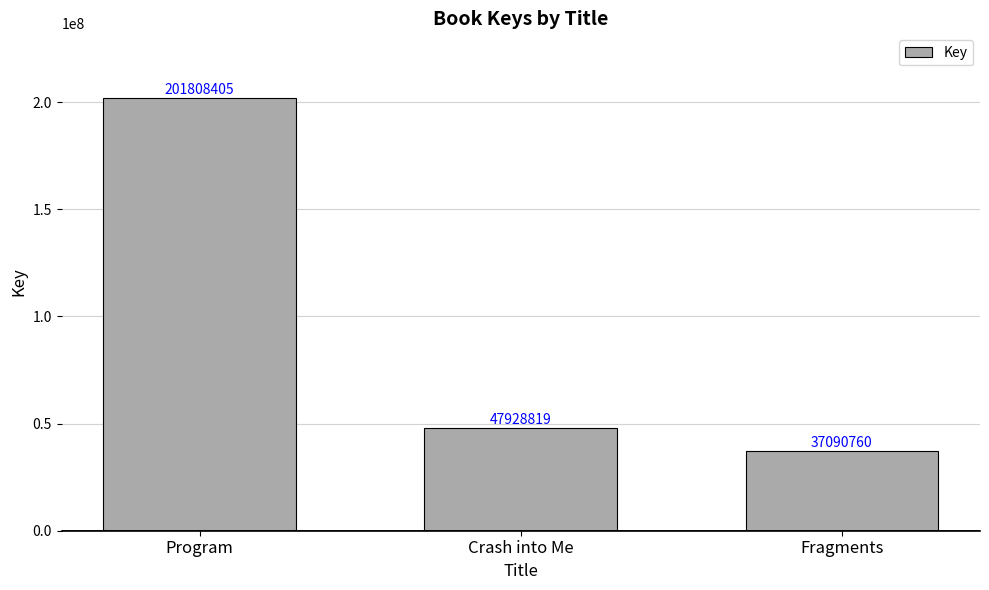

True or false: the data shows 30349980 at Crash into Me.

False